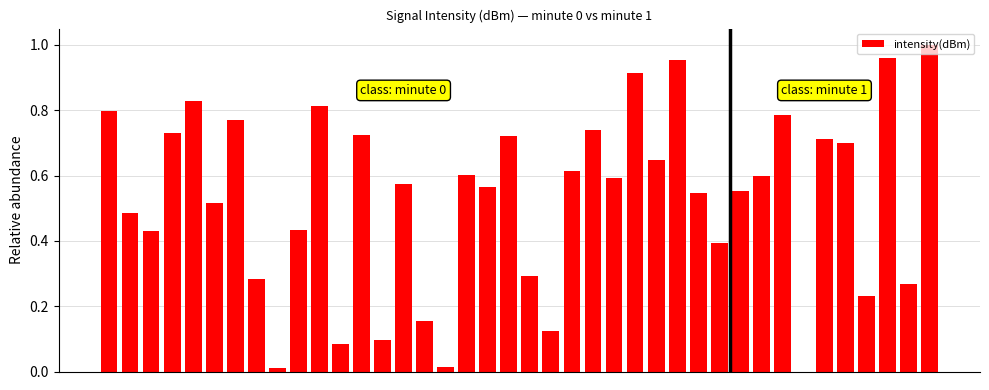

What is the sum of all values?

21.3